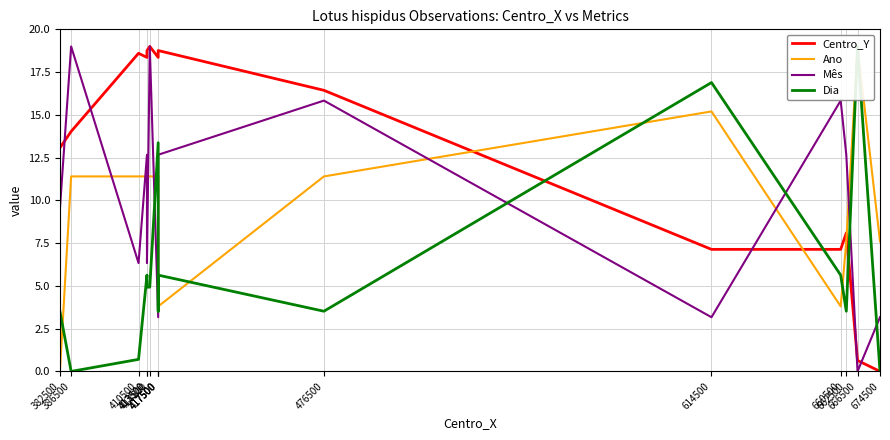

Reading right to left, transcribe all the data shown in this chart.

Centro_Y: 674500=0.0	666500=0.6	662500=8.1	660500=7.1	614500=7.1	476500=16.4	417500=18.8	417500=18.8	417500=18.4	414500=19.0	413500=18.8	413500=18.4	410500=18.6	386500=14.0	382500=13.1
Ano: 674500=7.6	666500=19.0	662500=7.6	660500=3.8	614500=15.2	476500=11.4	417500=3.8	417500=3.8	417500=11.4	414500=11.4	413500=11.4	413500=11.4	410500=11.4	386500=11.4	382500=0.0
Mês: 674500=3.2	666500=0.0	662500=12.7	660500=15.8	614500=3.2	476500=15.8	417500=12.7	417500=12.7	417500=3.2	414500=19.0	413500=6.3	413500=12.7	410500=6.3	386500=19.0	382500=9.5
Dia: 674500=0.0	666500=19.0	662500=3.5	660500=5.6	614500=16.9	476500=3.5	417500=5.6	417500=3.5	417500=13.4	414500=4.9	413500=4.9	413500=5.6	410500=0.7	386500=0.0	382500=3.5